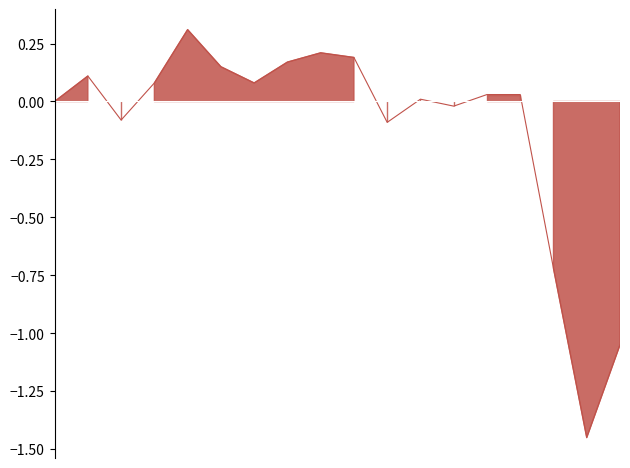

What is the sum of all values?

-2.0